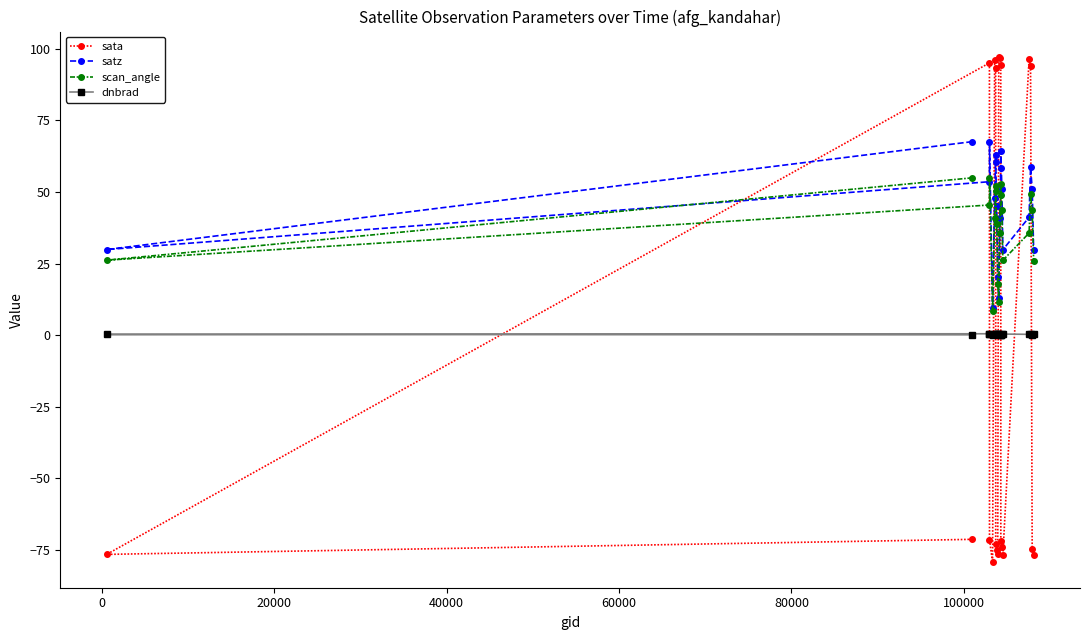

Which series has the widest spread of values?

sata